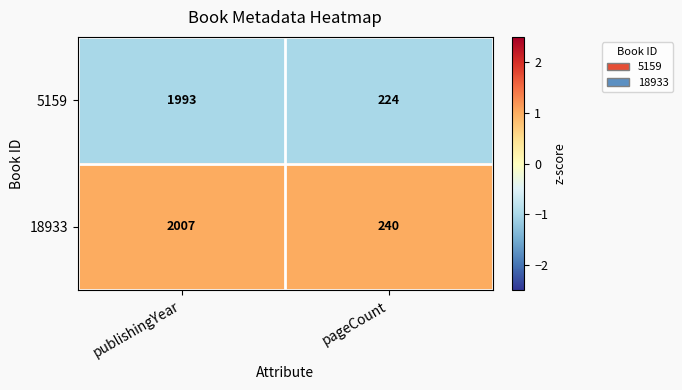

List the series in order of their peak value, highest first.

18933, 5159